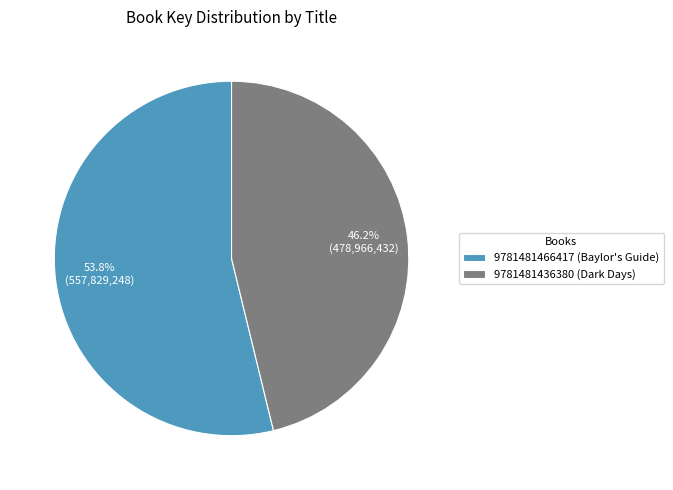

The 9781481436380 (Dark Days) slice represents 36% of the pie. True or false?

False